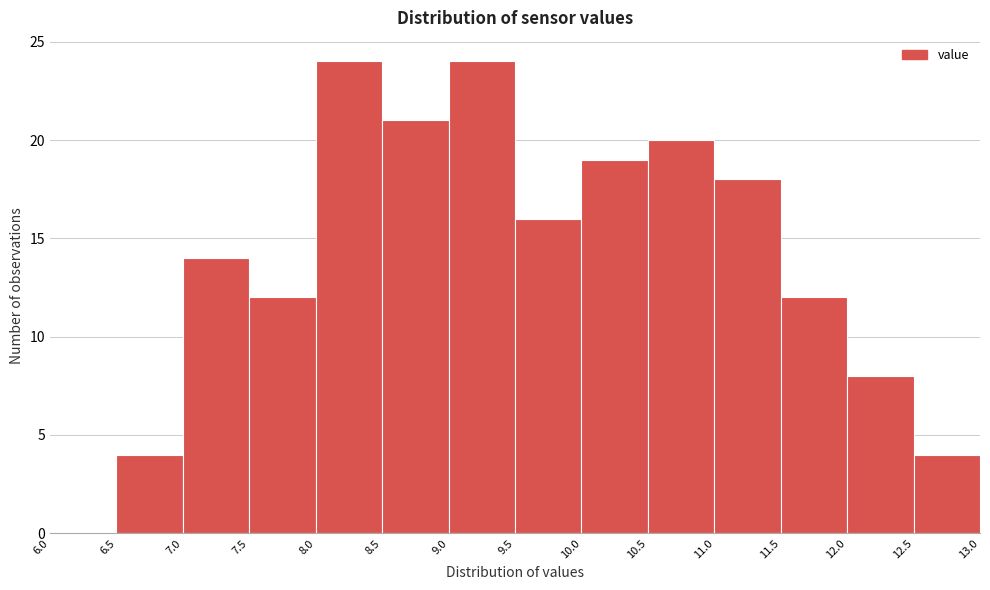

What is the height of the bar covering 10.5 to 11.0 on the x-axis? The values are not printed on the chart, so give them approximately, as read against the axis.

20